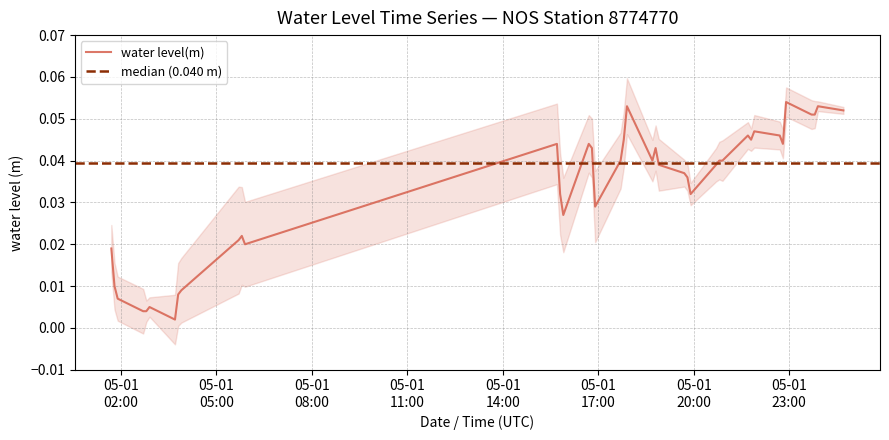

The value at 2023-05-01T17:42 is 0.0. True or false?

False